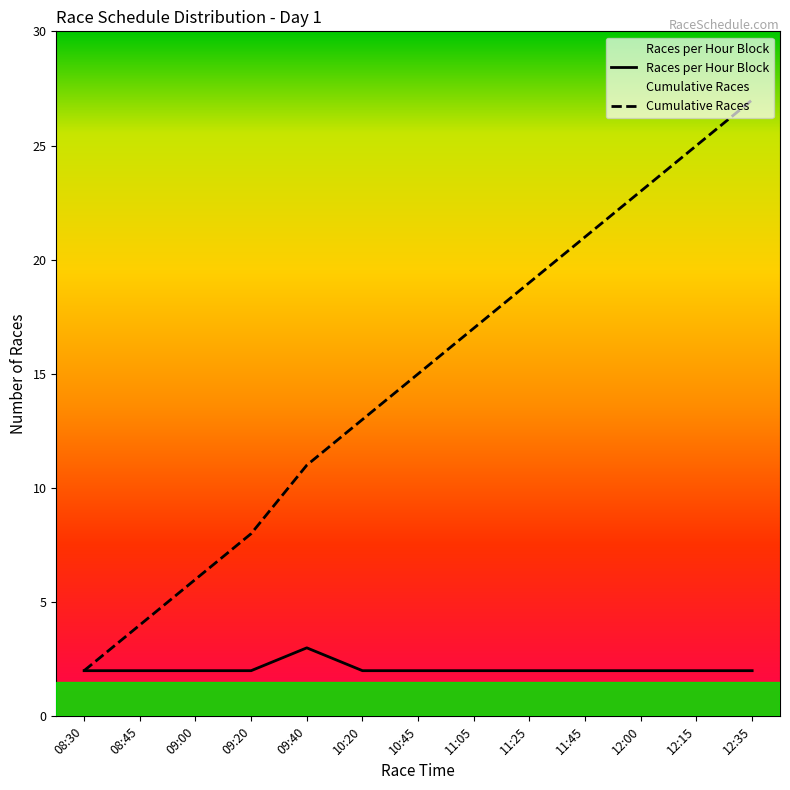

True or false: Cumulative Races has a value of 33 at 11:45.

False